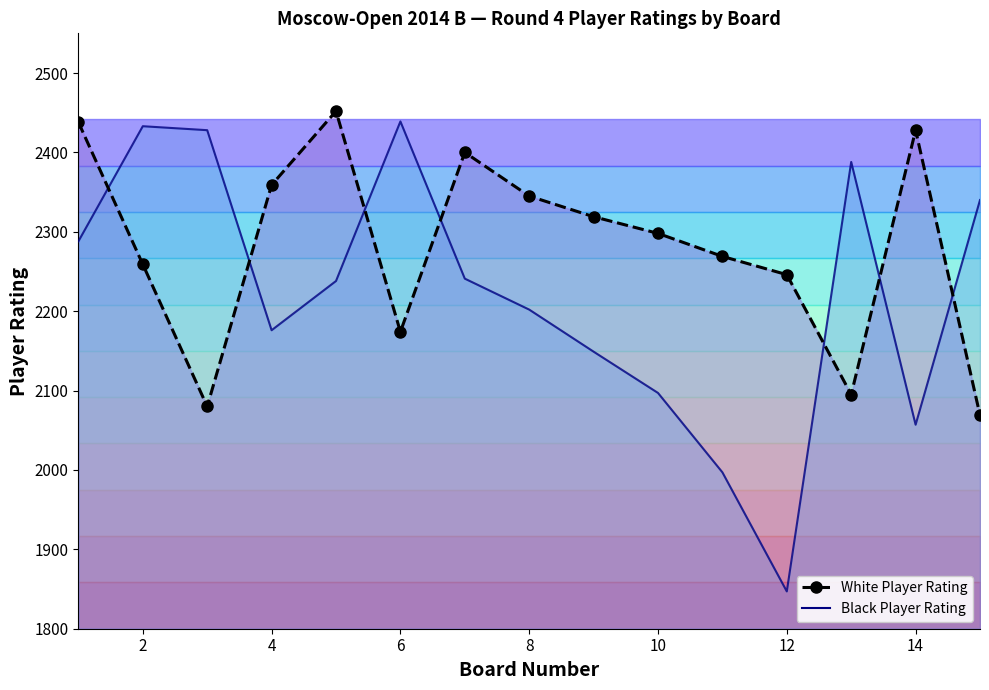

How many interior local peaks does the Black Player Rating series have?

3